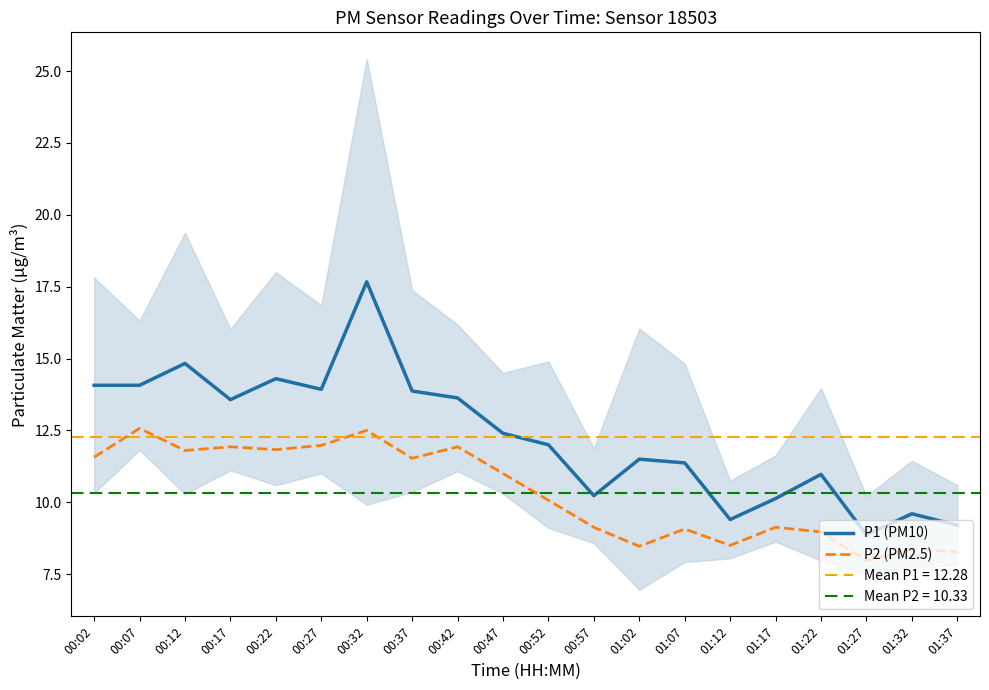

What is the difference between the P1 (PM10) values at 01:17 and 01:37?

0.9